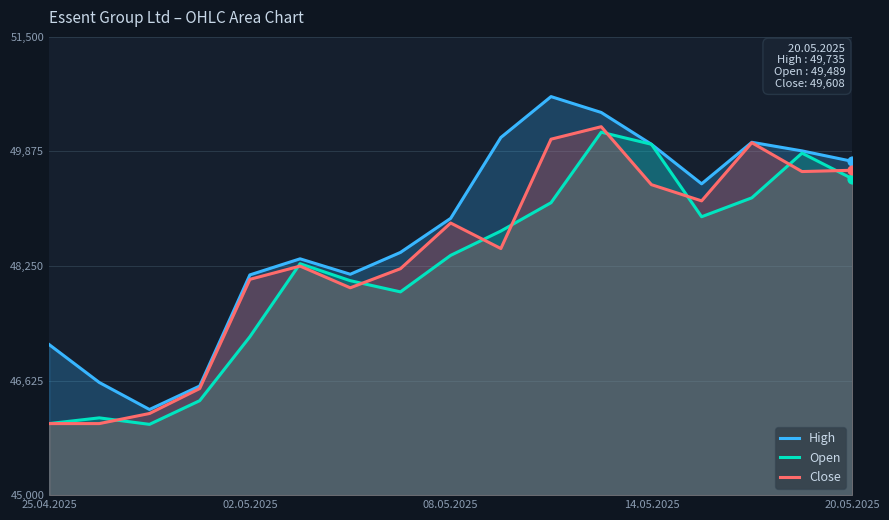

At which category is the sum across all series the highest?

11